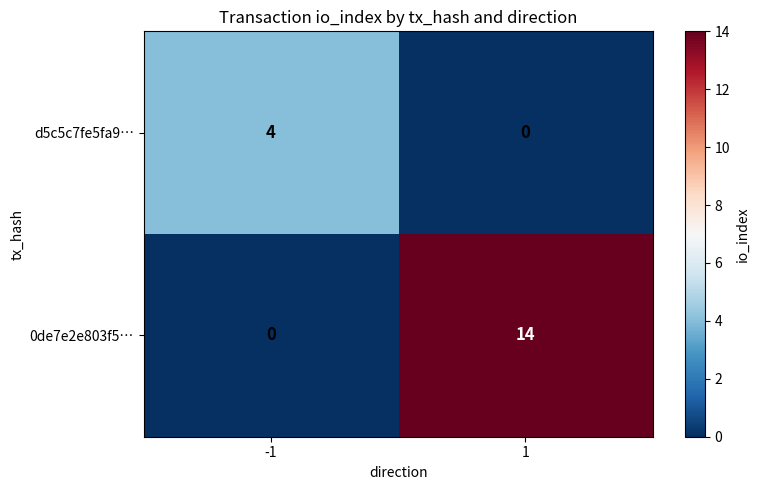

Rank the series by their maximum value, from lowest to highest.

d5c5c7fe5fa9…, 0de7e2e803f5…